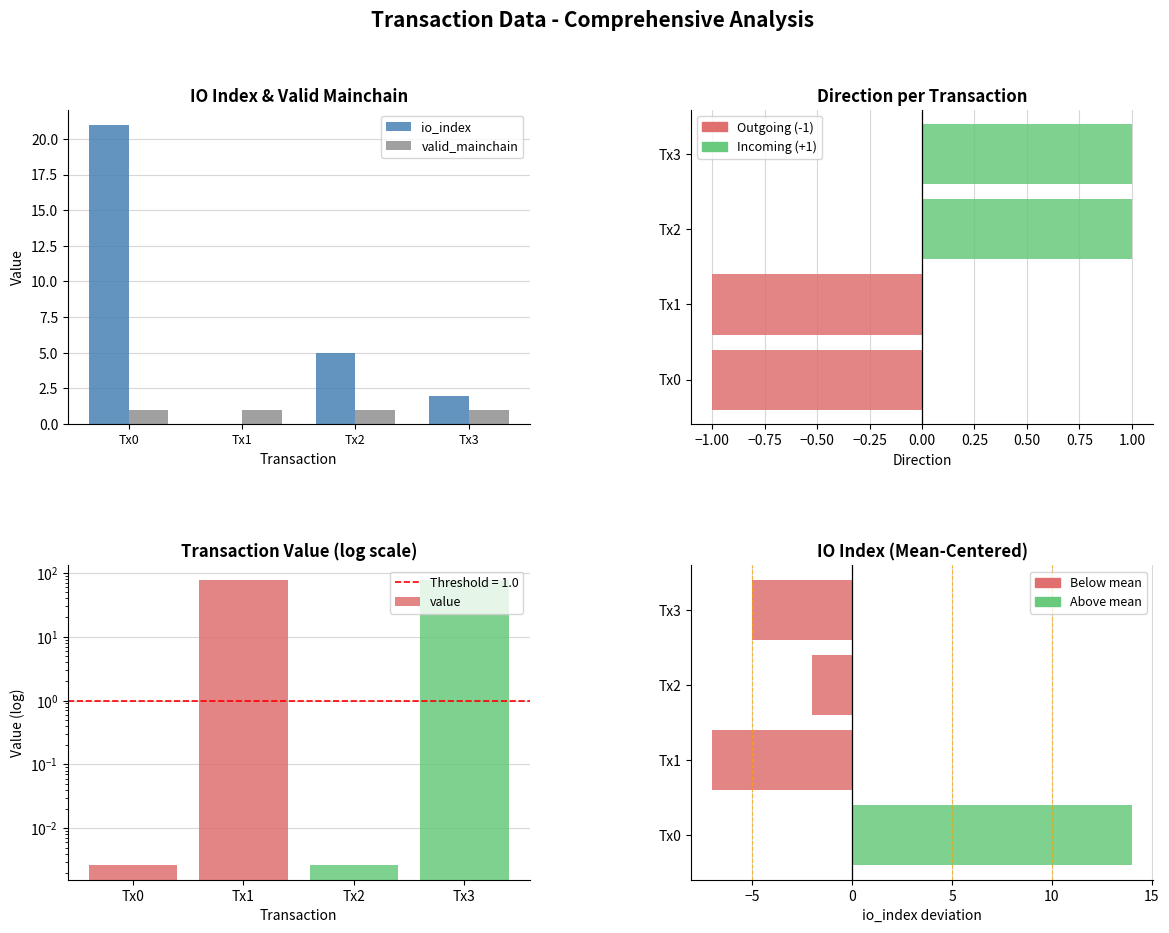

Which category has the lowest value across all series?

Tx1